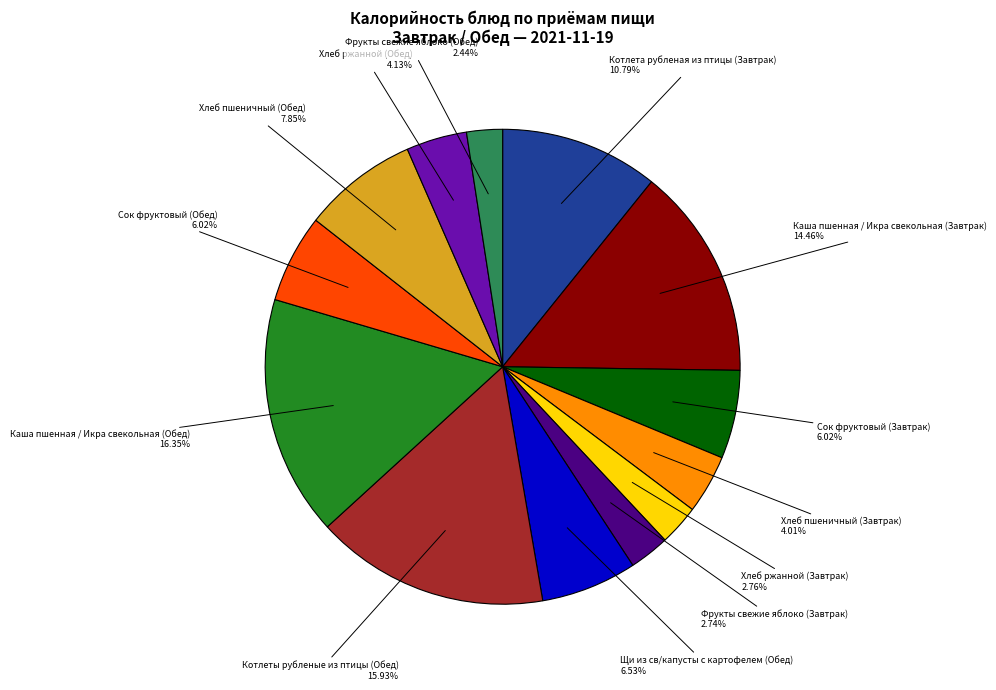

Does any single category account for the majority?

No